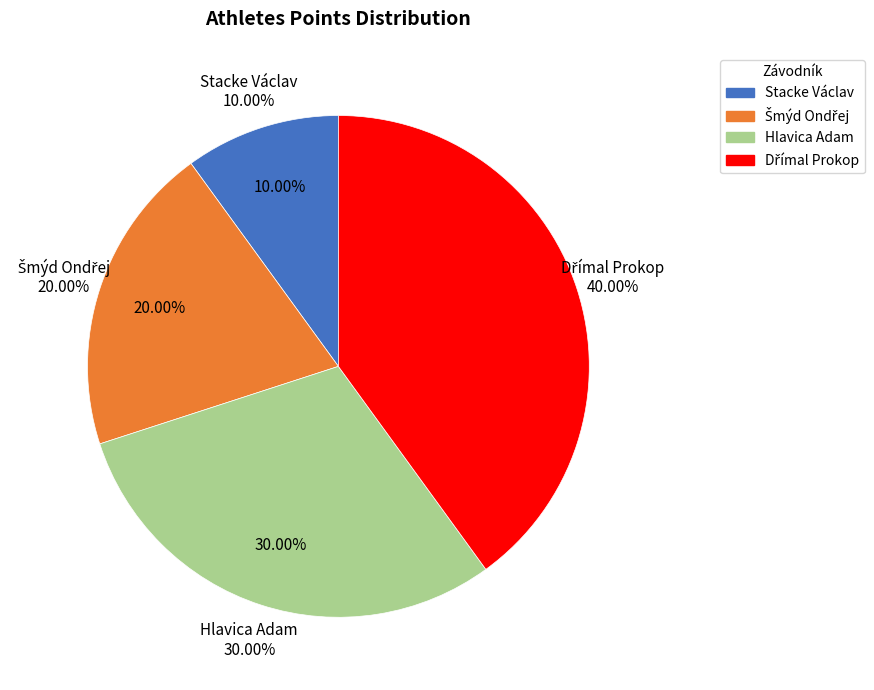

Does any single category account for the majority?

No